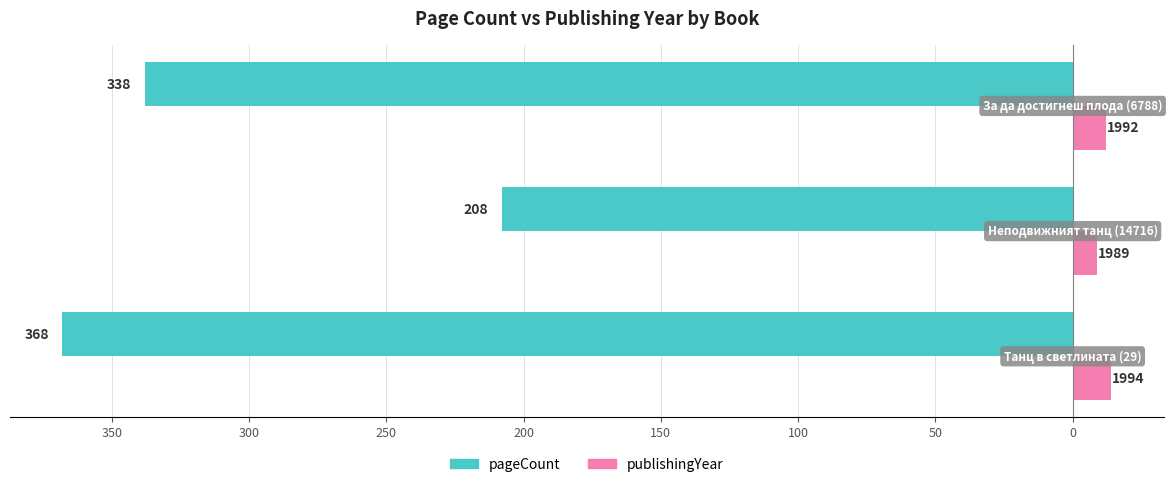

What are all the series names shown in the legend?

pageCount, publishingYear